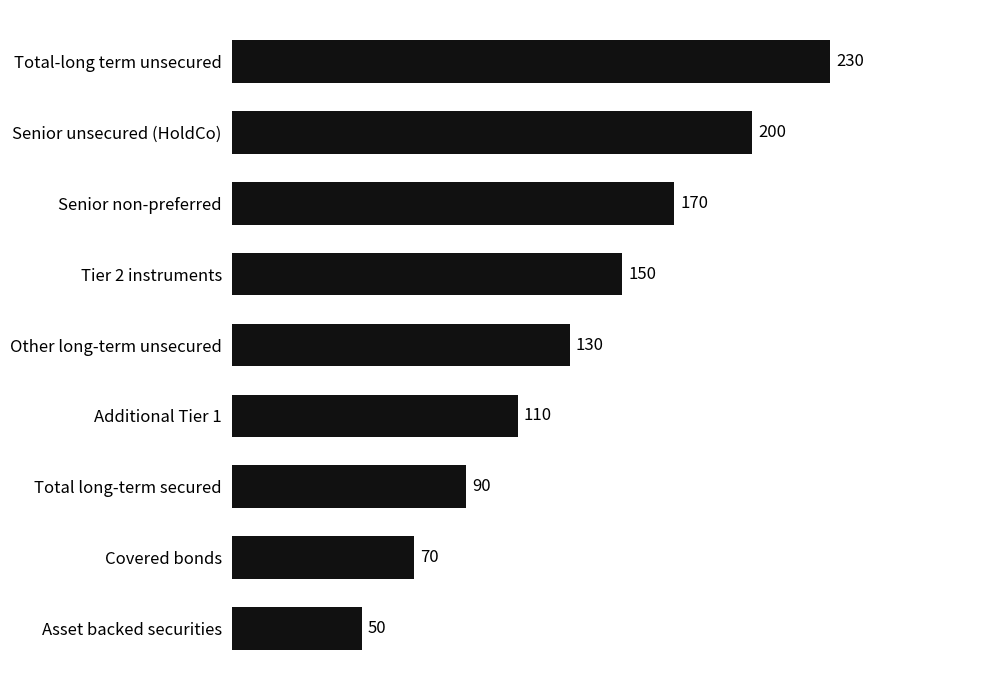

What is the difference between the maximum and second lowest values?

160